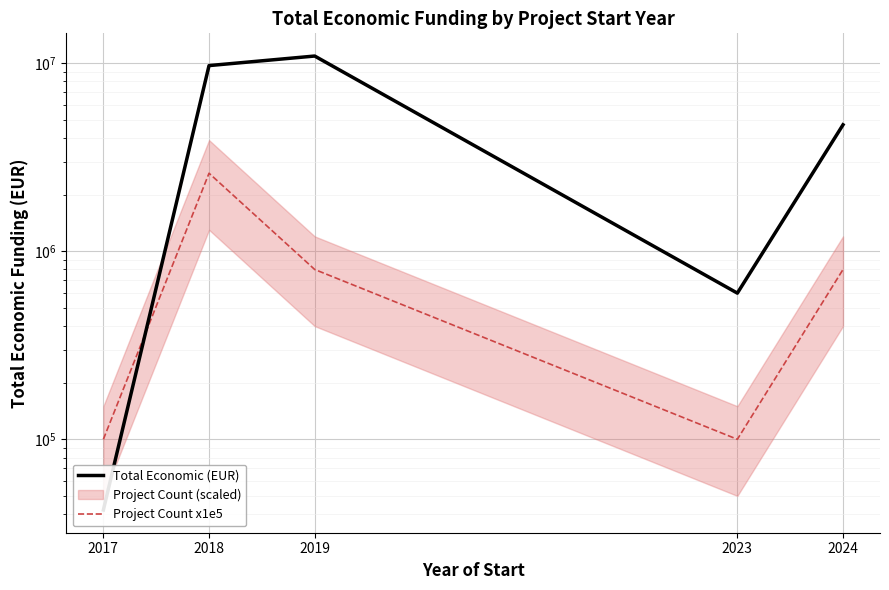

What are all the series names shown in the legend?

Total Economic (EUR), Project Count x1e5